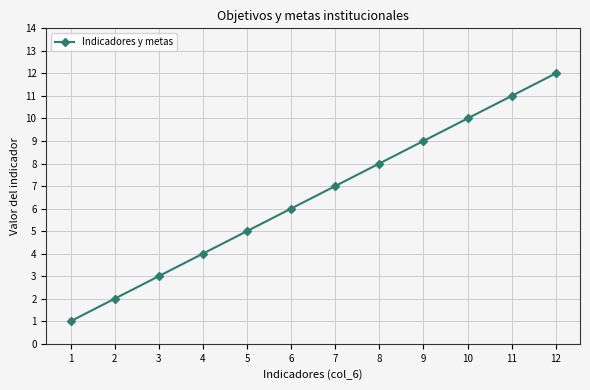

What is the minimum value shown in the chart?

1